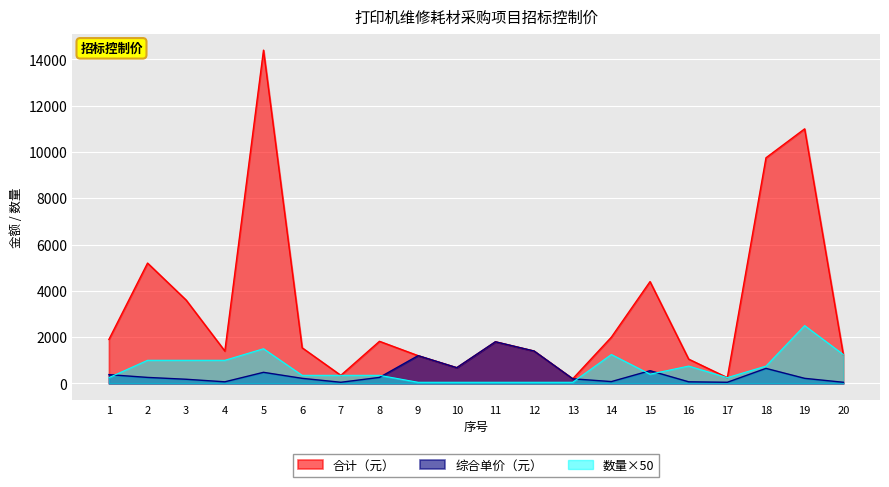

What is the sum of all 合计（元） values?

65190